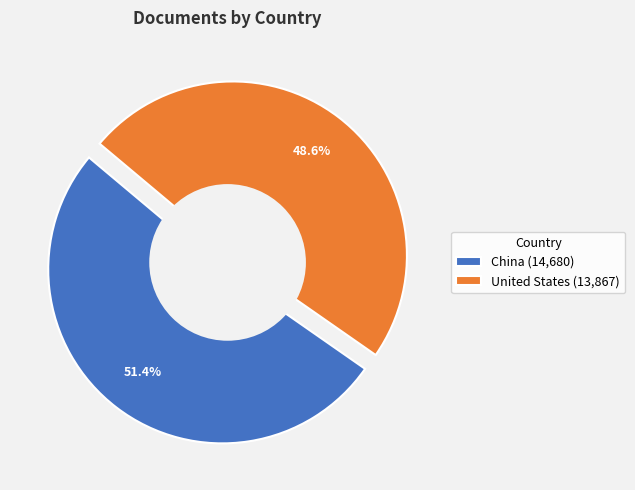

What is the total percentage of United States and China?

100.0%